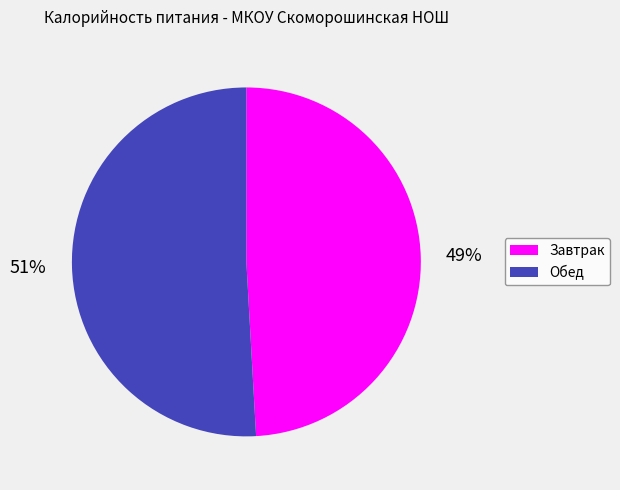

To the nearest percent, what is the difference between the largest and smallest slice percentages?

2%